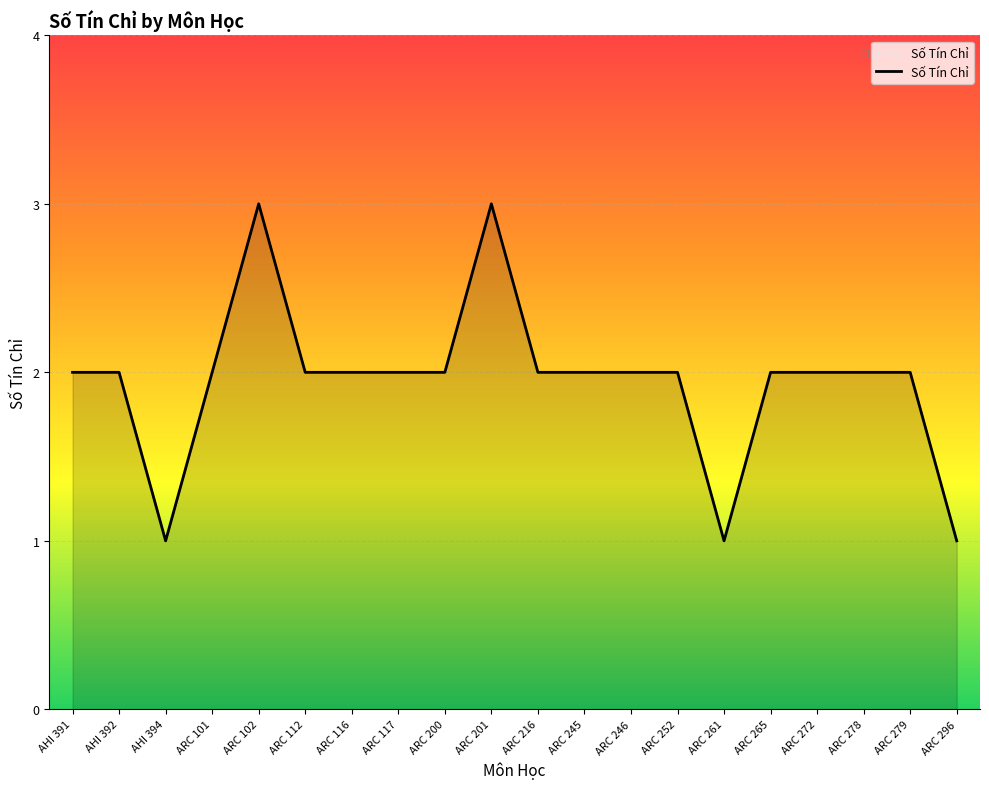

The value at ARC 200 is 2. True or false?

True